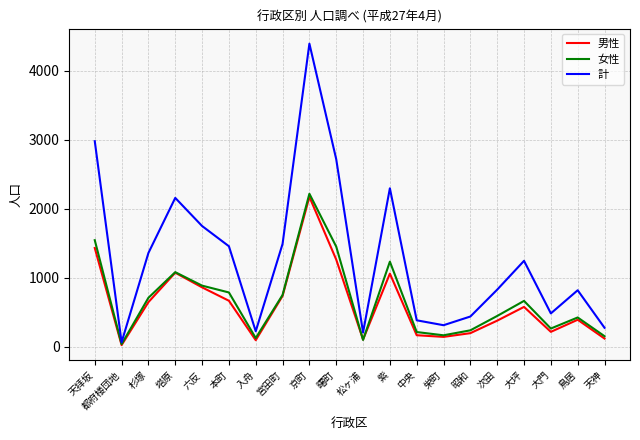

Is the value of 計 at 天拝坂 greater than the value of 女性 at 本町?

Yes